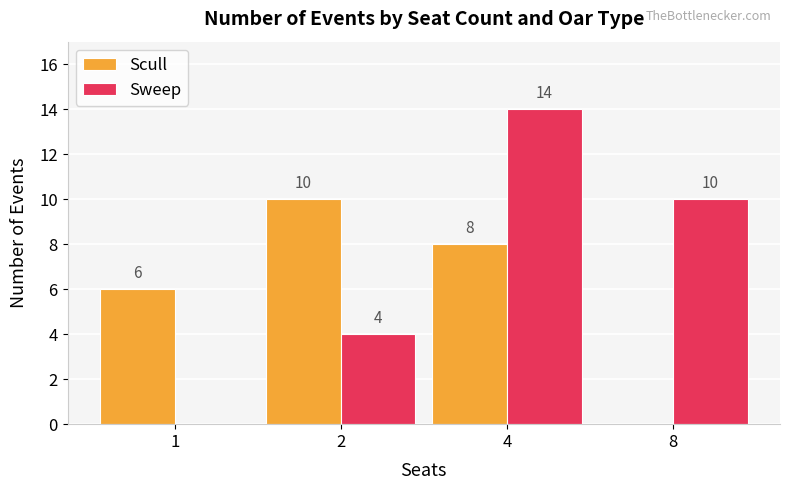

Reading left to right, extract all data points from this chart.

Scull: 6	10	8	0
Sweep: 0	4	14	10